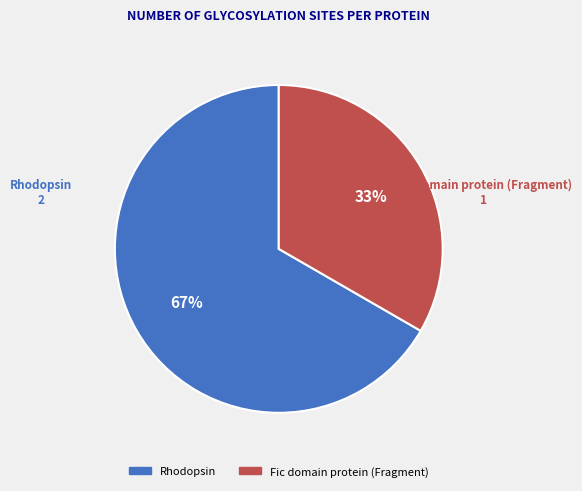

Rank the categories by value from highest to lowest.

Rhodopsin, Fic domain protein (Fragment)